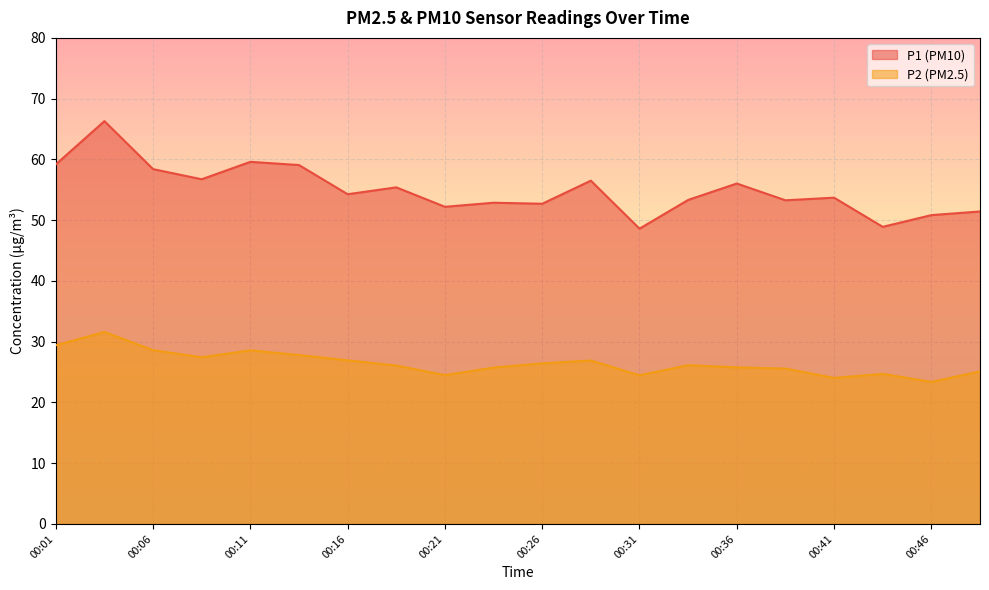

At which category does P1 reach its first local peak?

00:04